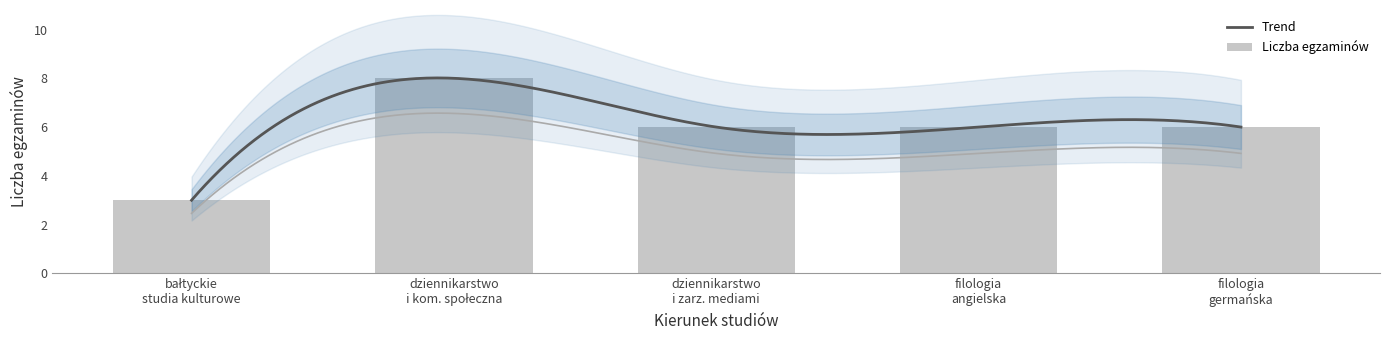

What is the greatest value displayed?

8